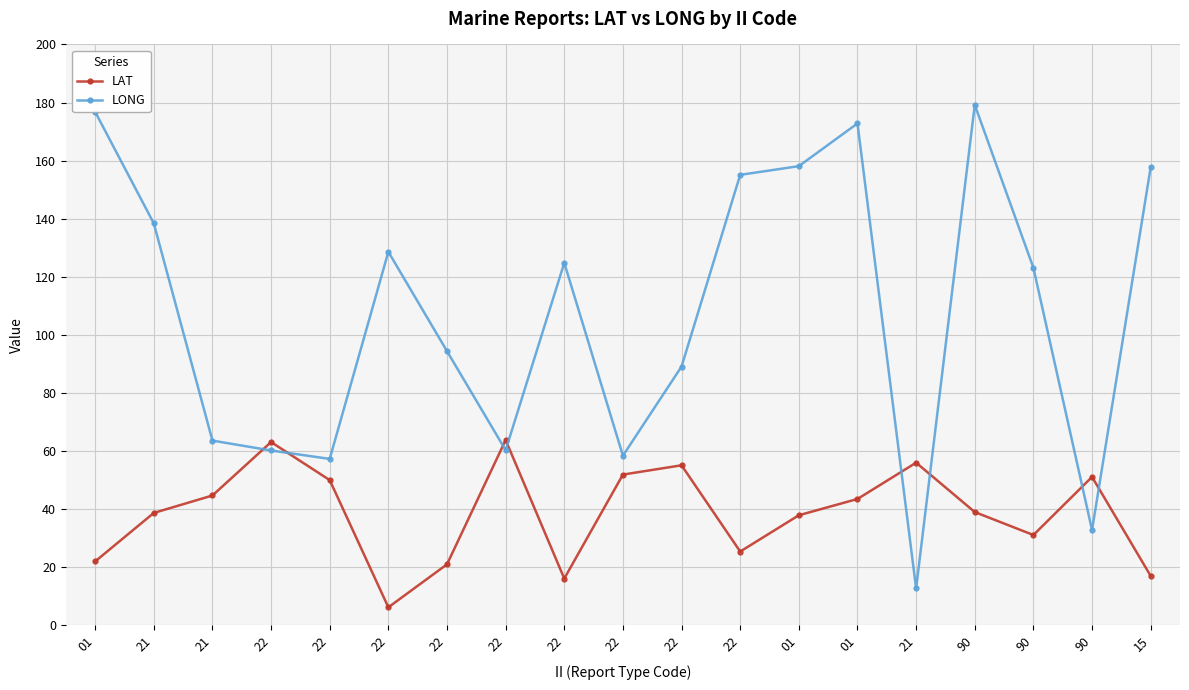

Is it true that LAT equals 24.6 at 22?

False